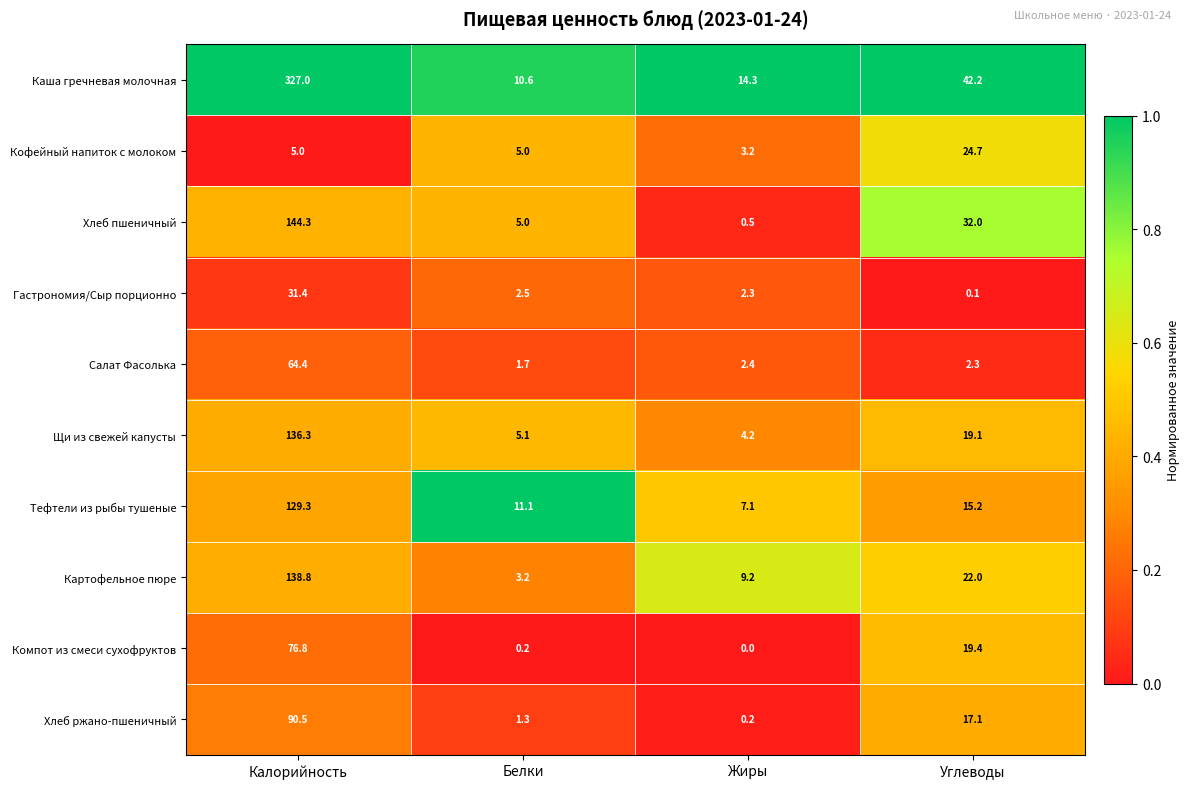

Which label corresponds to the largest value in the chart?

Калорийность